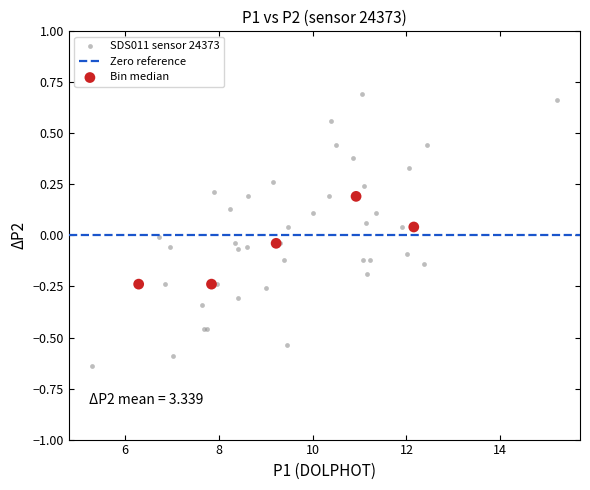

Which series contains the lowest Y value?

SDS011 sensor 24373